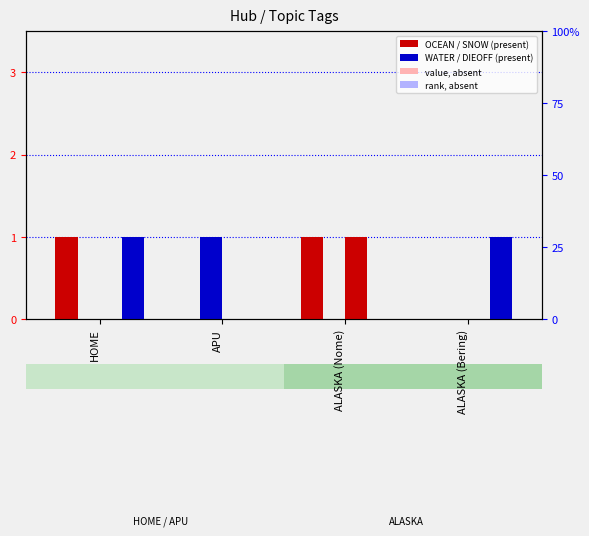

Reading left to right, list all the values displayed in this chart.

OCEAN: HOME=1	APU=0	ALASKA (Nome)=1	ALASKA (Bering)=0
WATER: HOME=0	APU=1	ALASKA (Nome)=0	ALASKA (Bering)=0
SNOW: HOME=0	APU=0	ALASKA (Nome)=1	ALASKA (Bering)=0
DIEOFF: HOME=1	APU=0	ALASKA (Nome)=0	ALASKA (Bering)=1